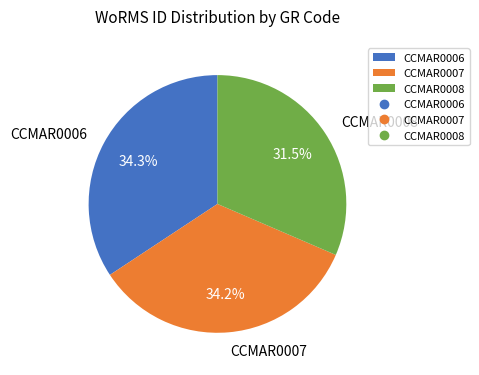

Which has a higher value, CCMAR0008 or CCMAR0006?

CCMAR0006